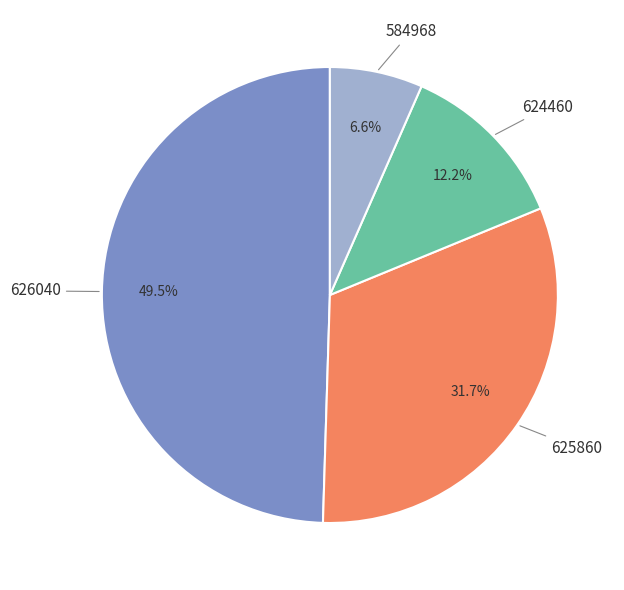

What is the smallest slice in the pie chart?

584968